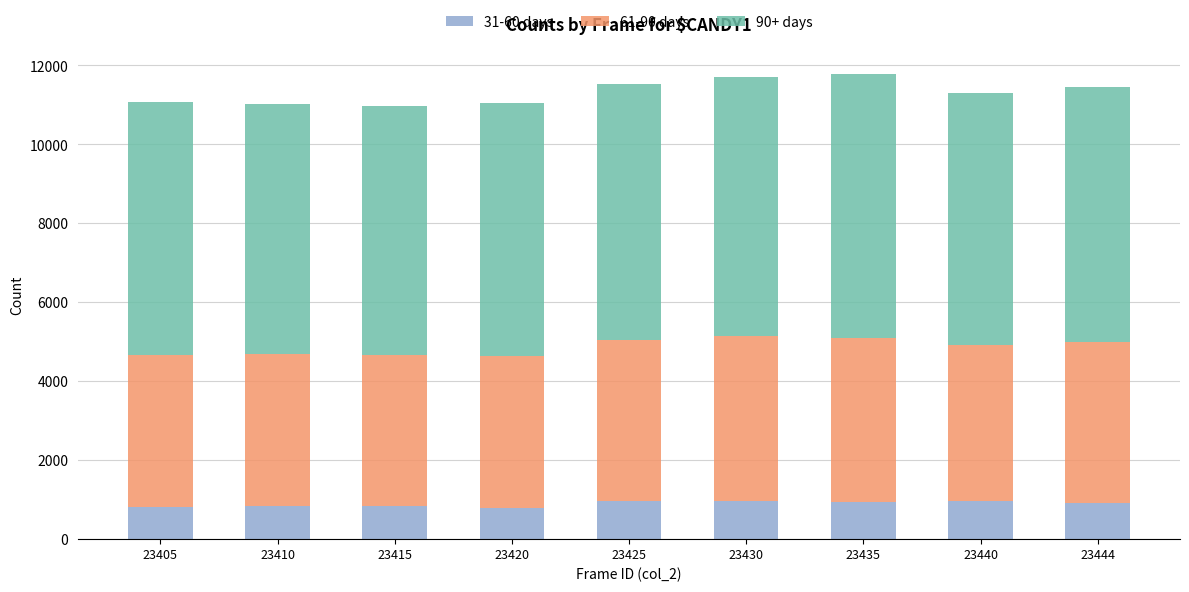

What is the sum of all 31-60 days values?

8054